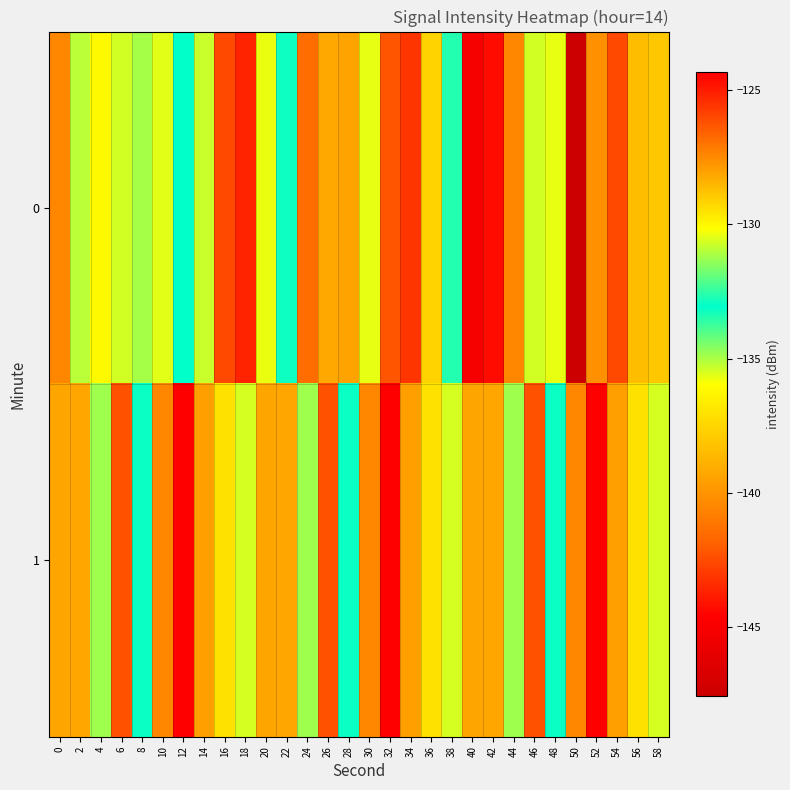

What is the greatest value displayed?

-124.3